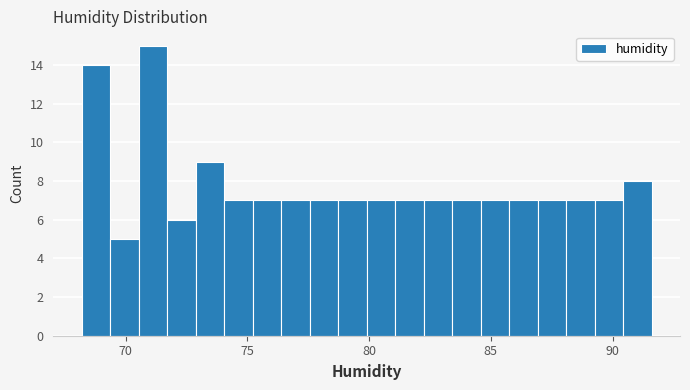

Read against the x-axis, roughly where is the centre of the tallest bar?

71.0